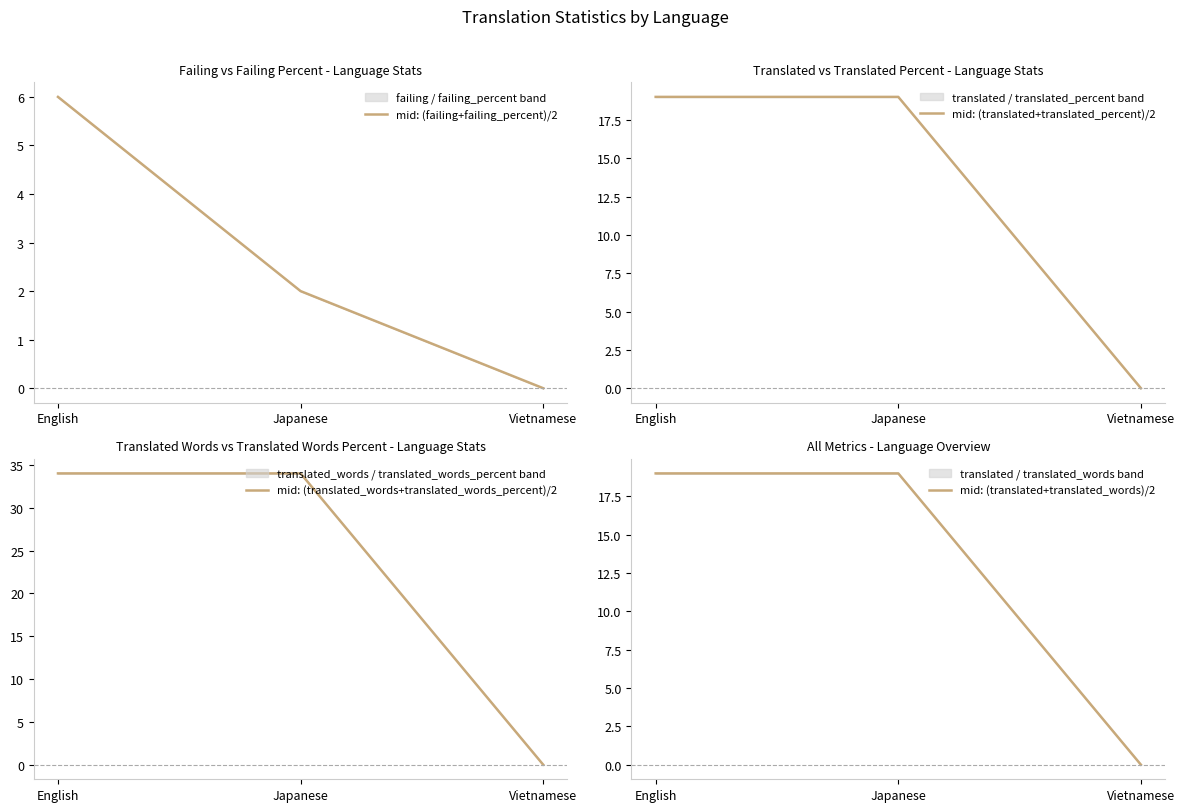

List the labels in order of mid: (translated+translated_words)/2 value, smallest first.

Vietnamese, English, Japanese